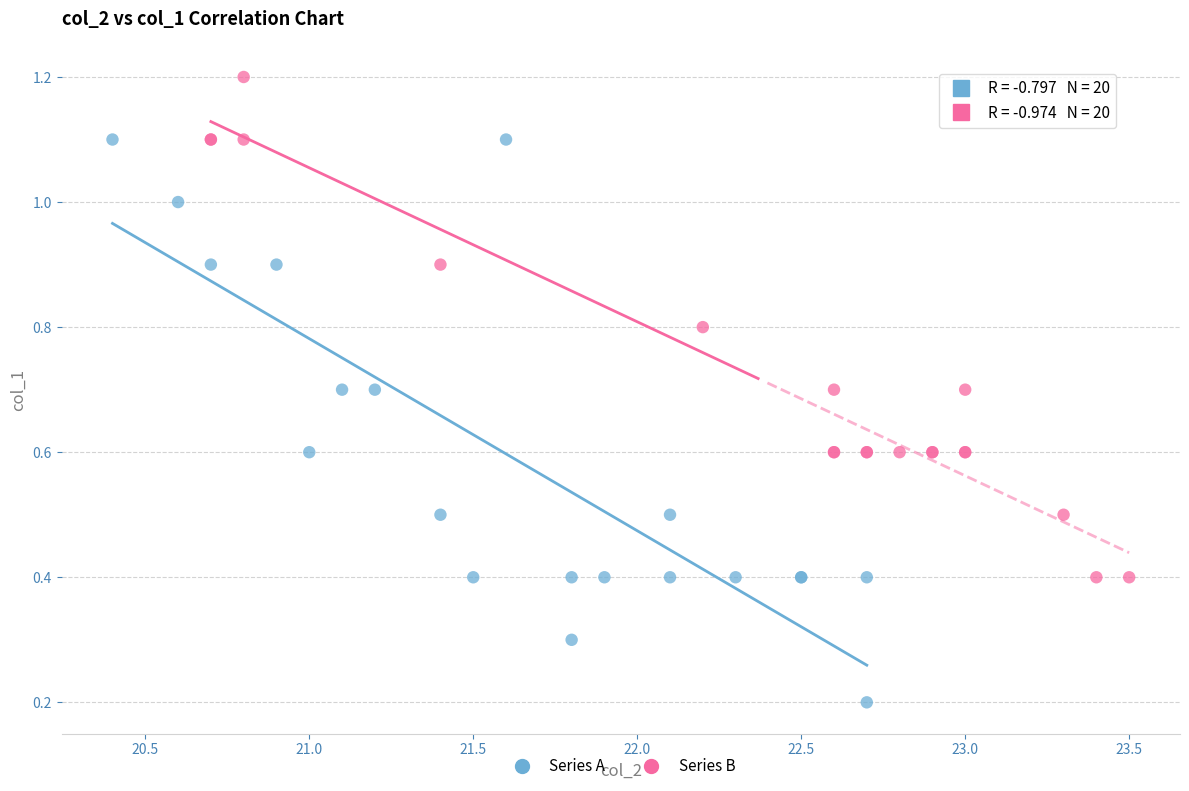

Which series reaches the minimum Y coordinate?

Series A